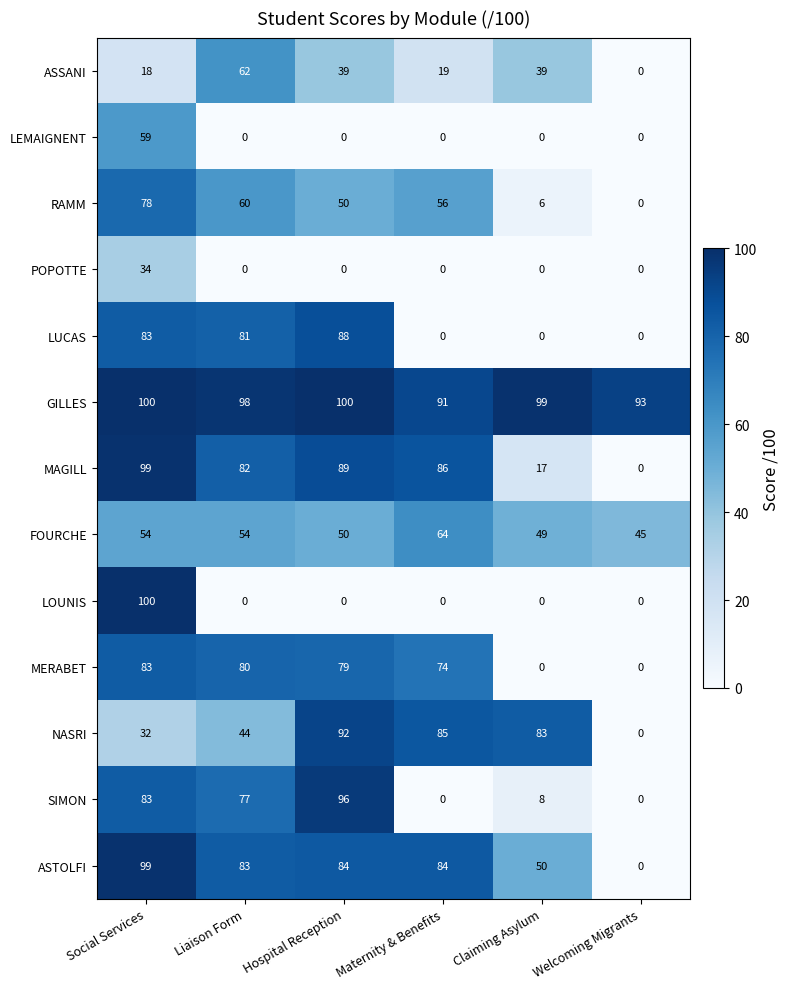

The MERABET series shows 24 at Hospital Reception. True or false?

False